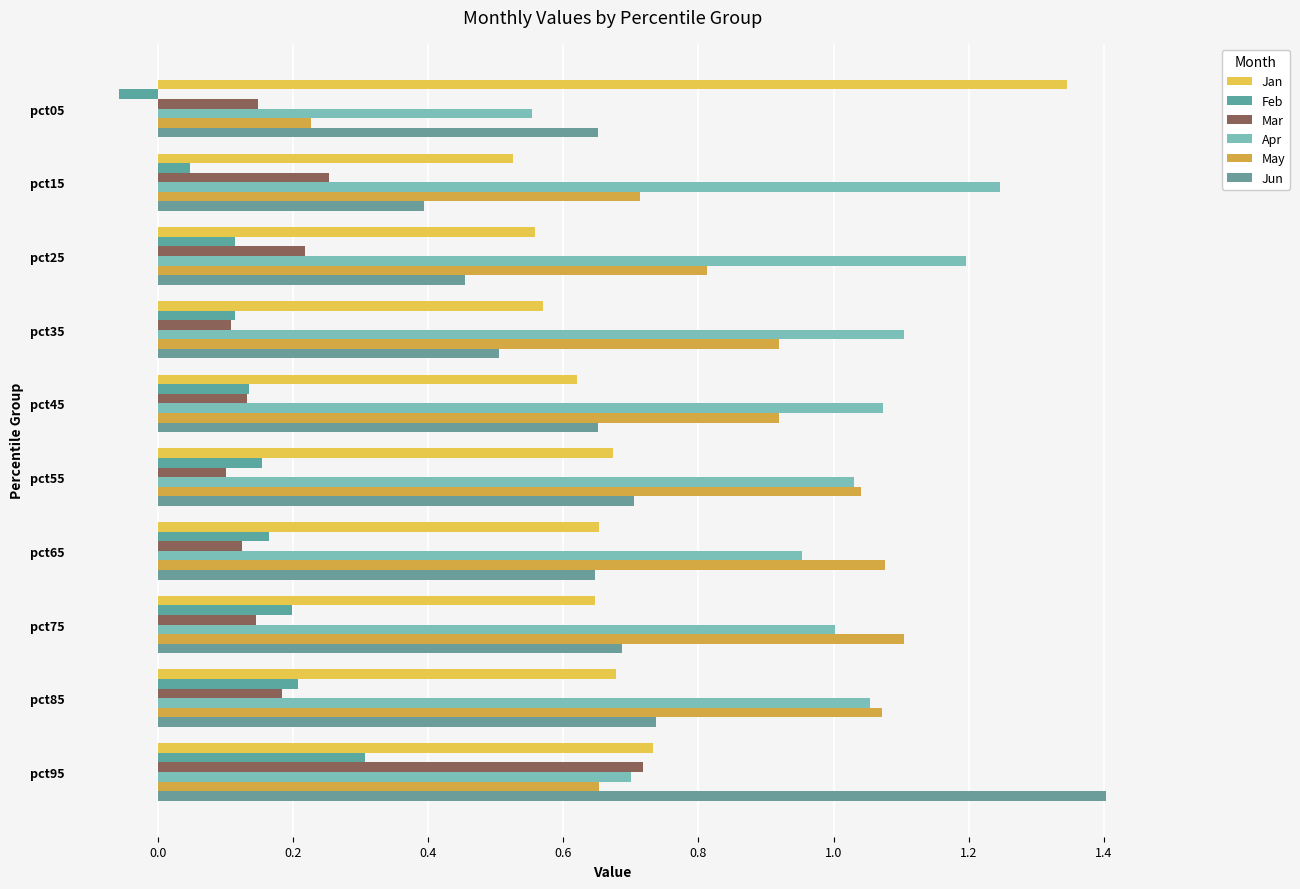

What is the minimum value for Jan?

0.5